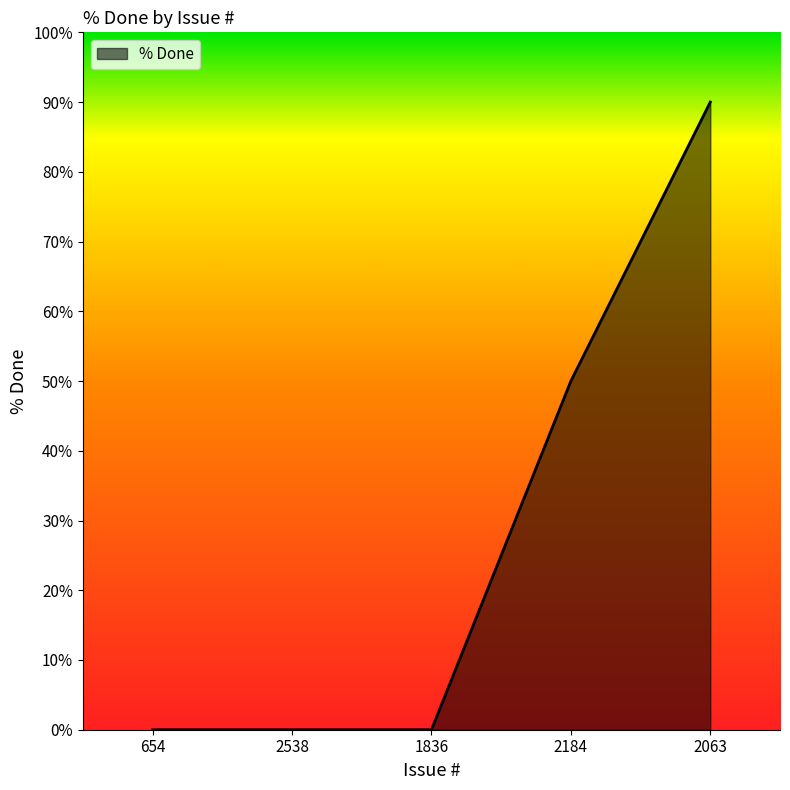

Count the values in the range 0 to 50.

4